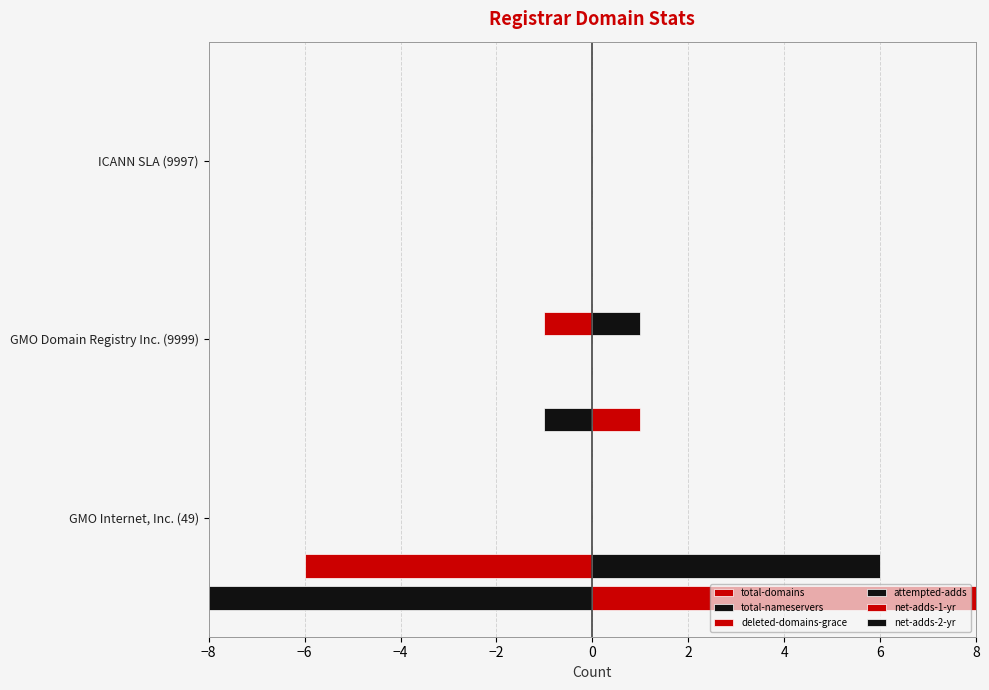

Where is attempted-adds nearest to the value 0?

GMO Internet, Inc. (49)